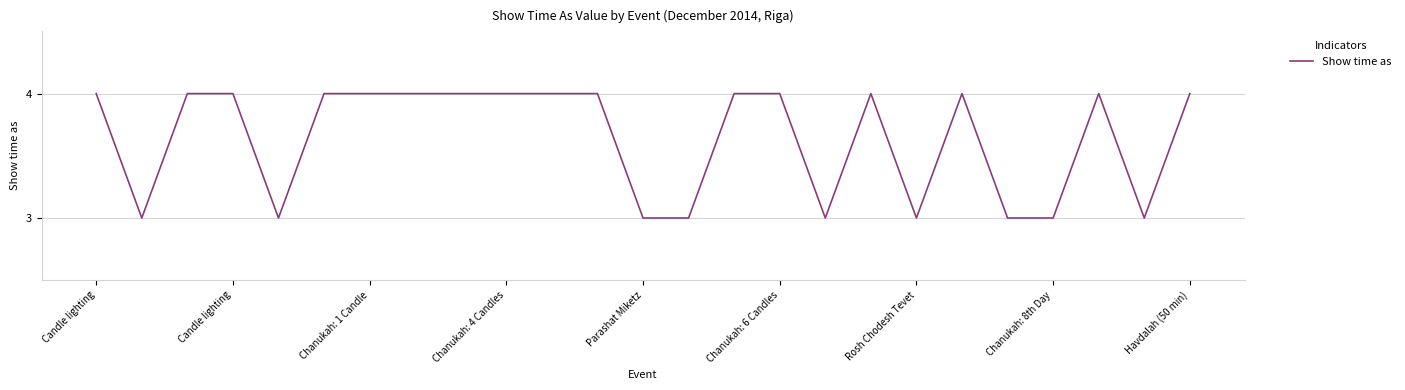

What is the difference between the maximum and minimum values?

1